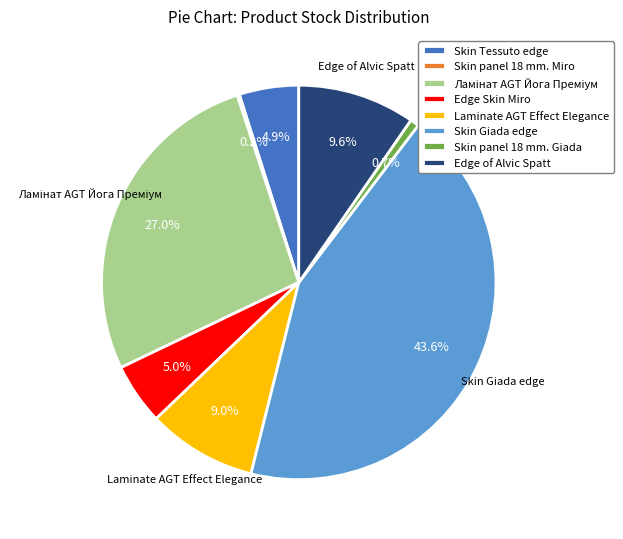

Combined, what portion of the pie is Edge of Alvic Spatt and Skin Giada edge?

53.2%